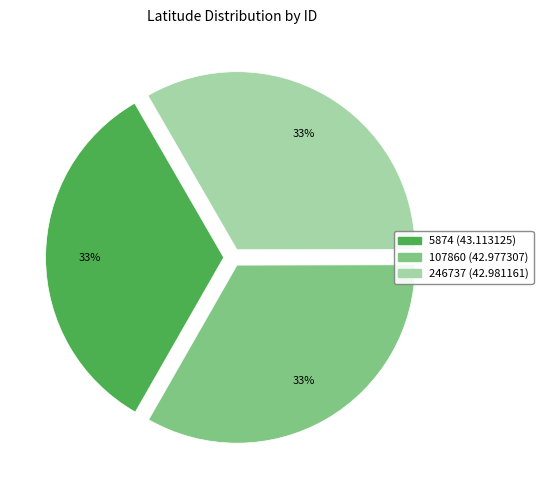

Combined, do 107860 (42.977307) and 246737 (42.981161) account for over 50%?

Yes